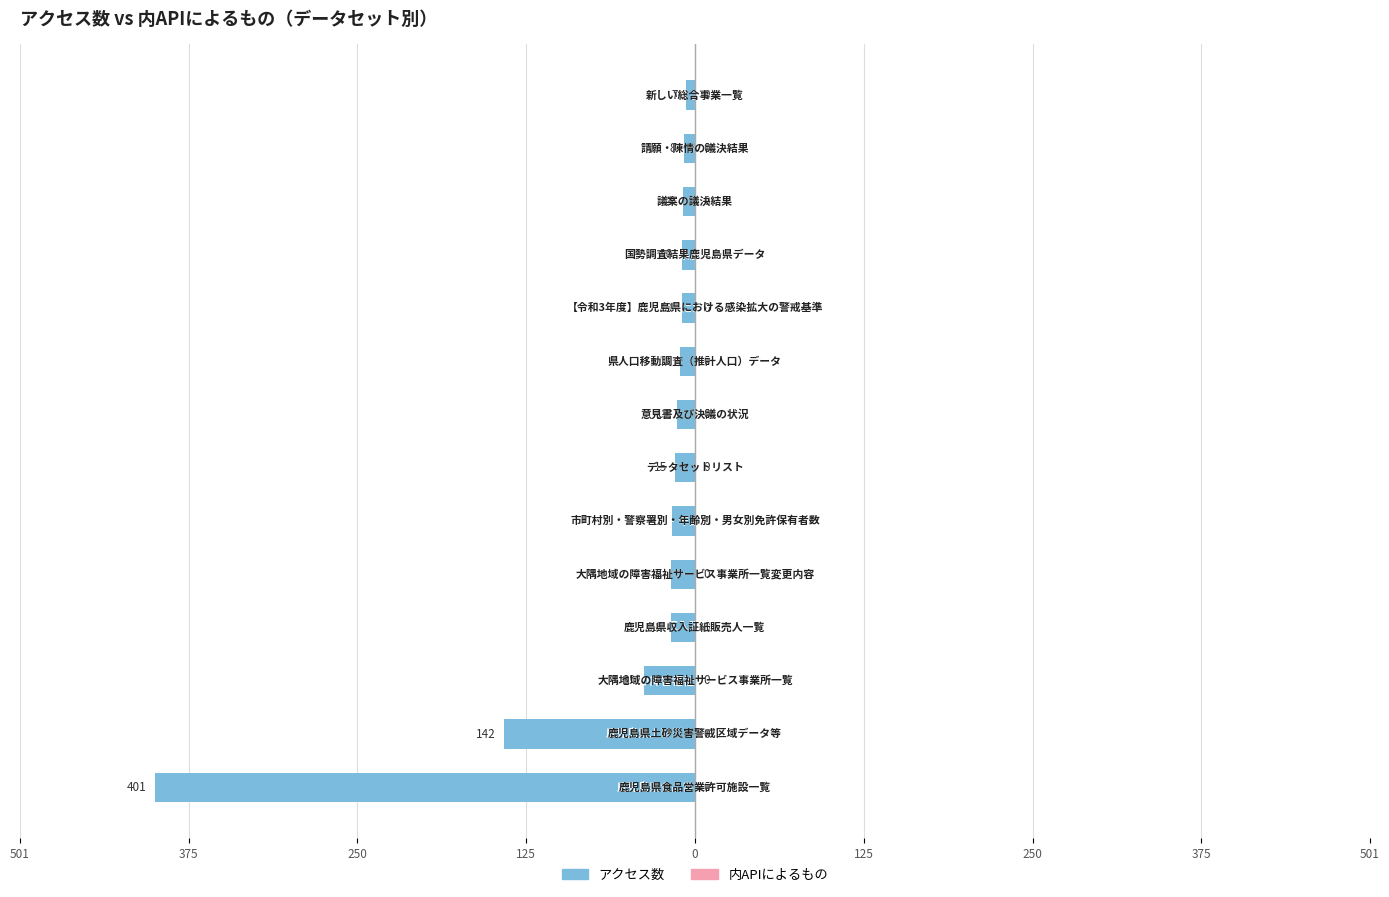

What is the minimum value shown in the chart?

-401.0